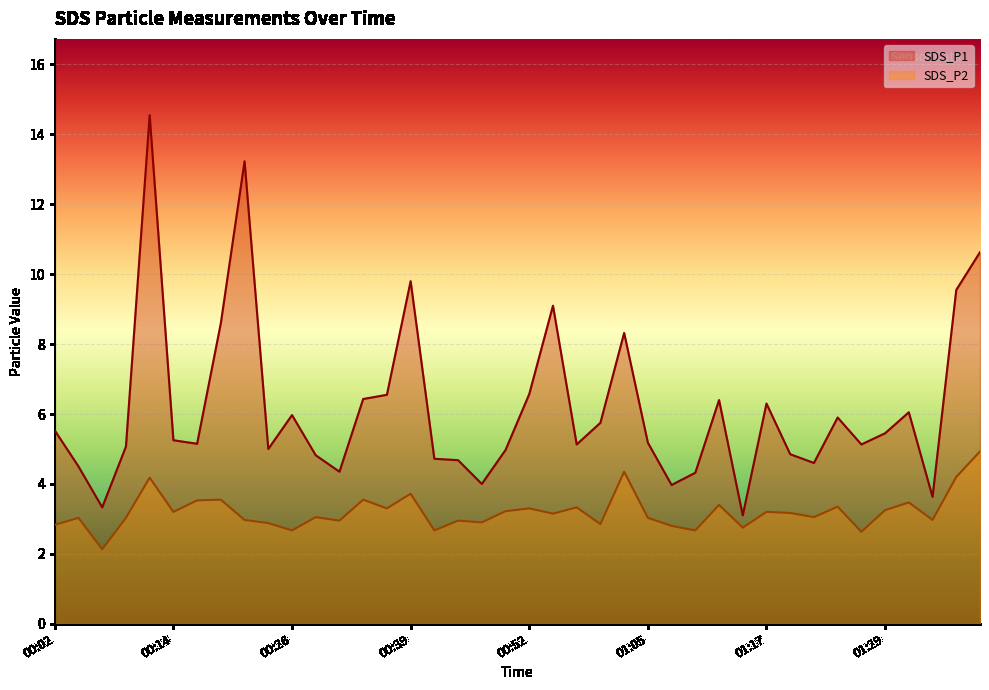

What is the approximate value of SDS_P2 at 00:04?

3.0